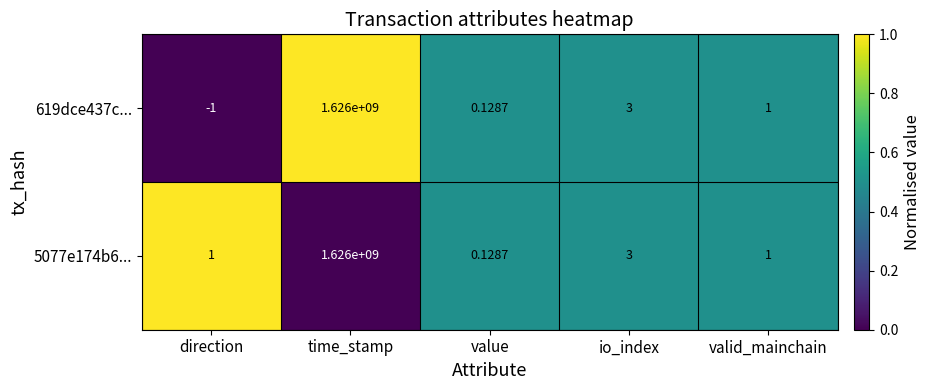

Which category has the lowest value in the 619dce437c... series?

direction